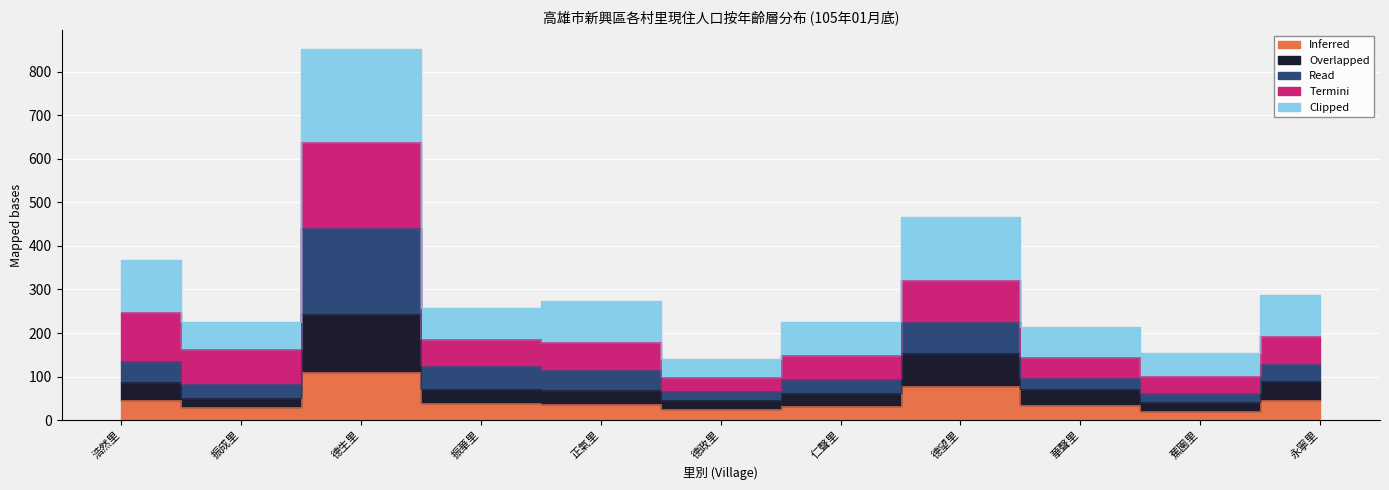

At which category does the chart reach its peak across all series?

德生里